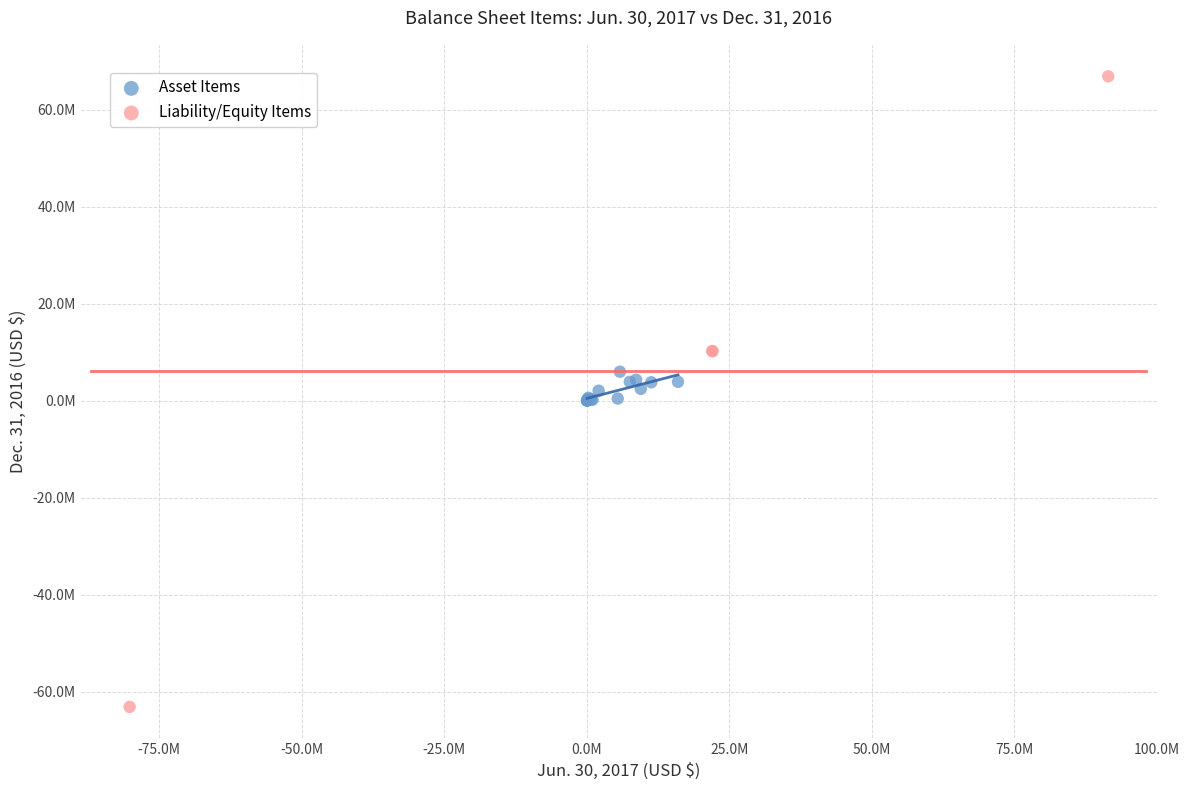

Which series reaches the maximum Y coordinate?

Liability/Equity Items